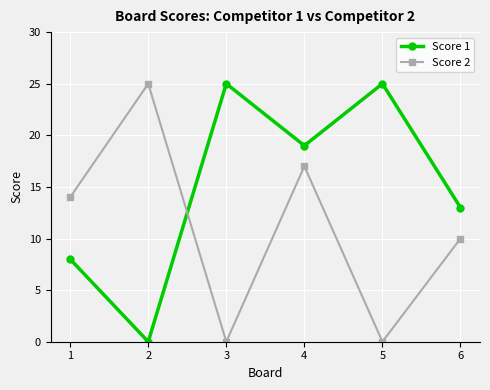

What is the value of the Score 1 point at the 3rd from the left?

25